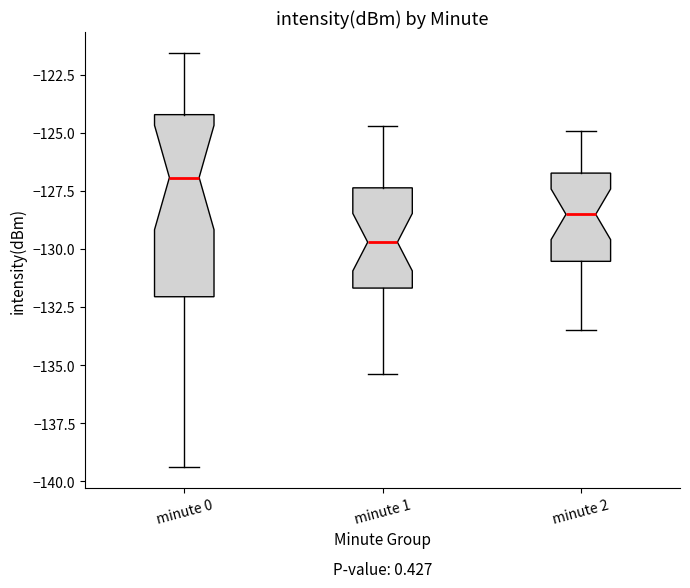

Which box's median line is the lowest?

minute 1